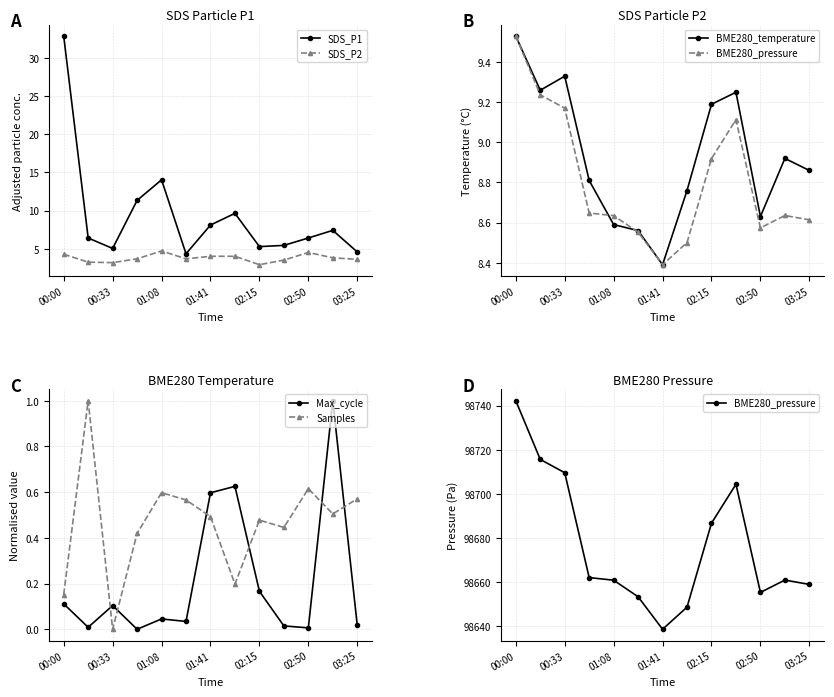

Where is the first local maximum for SDS_P1?

01:08